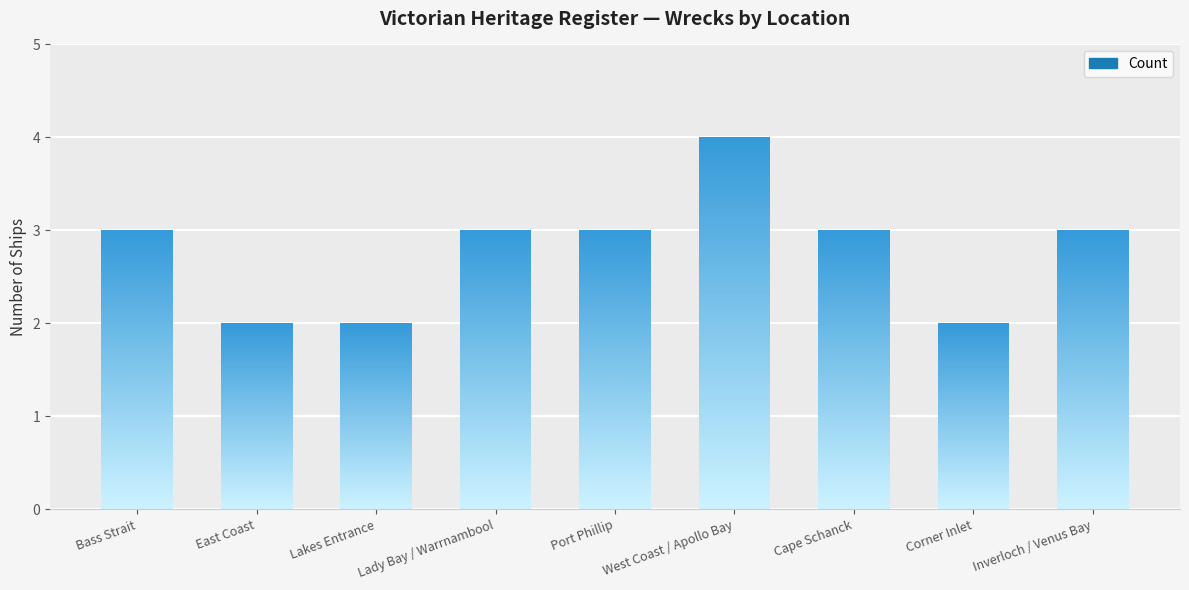

What is the label of the 4th bar from the left?

Lady Bay / Warrnambool